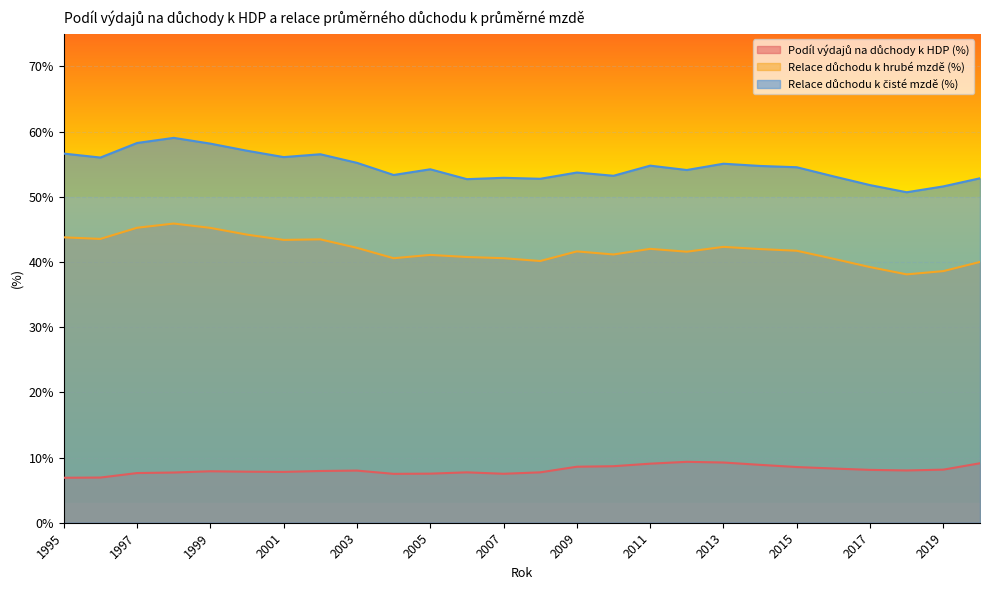

What is the sum of all Podíl výdajů na důchody k HDP (%) values?

210.7